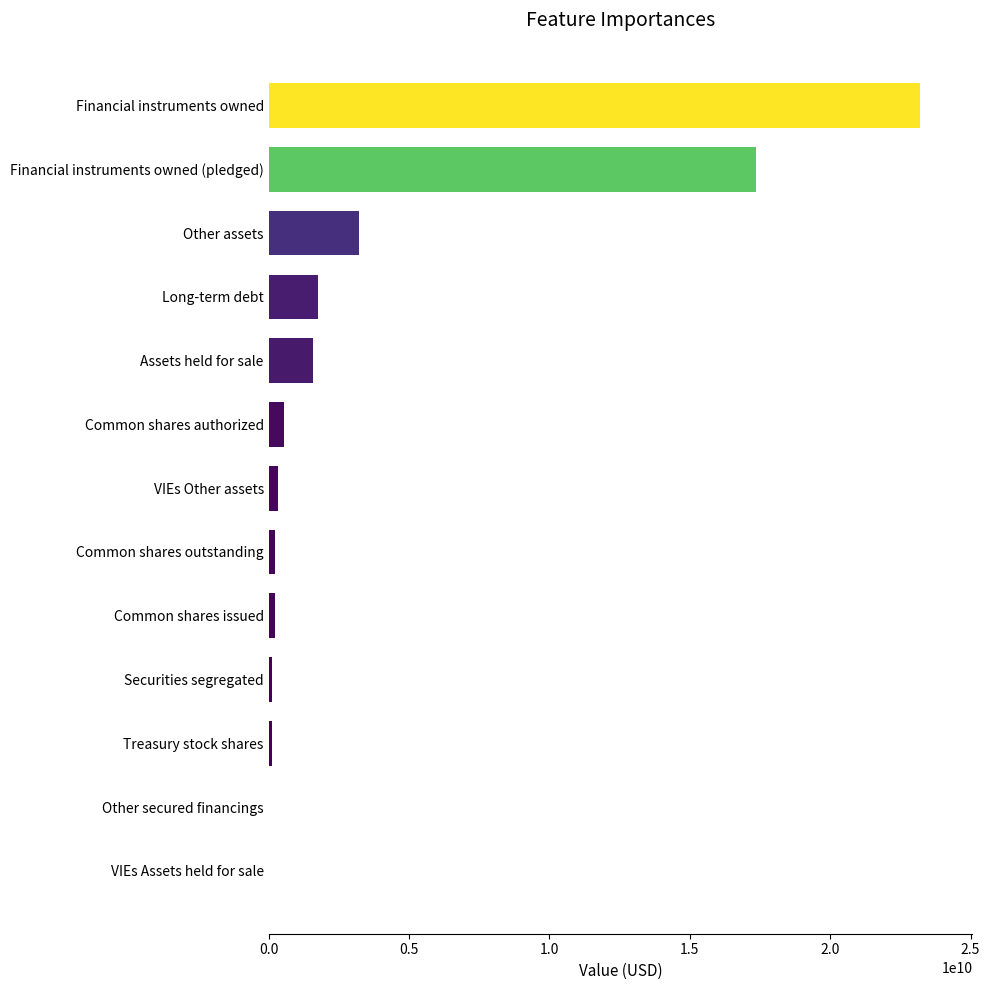

What is the maximum value shown in the chart?

23211546000